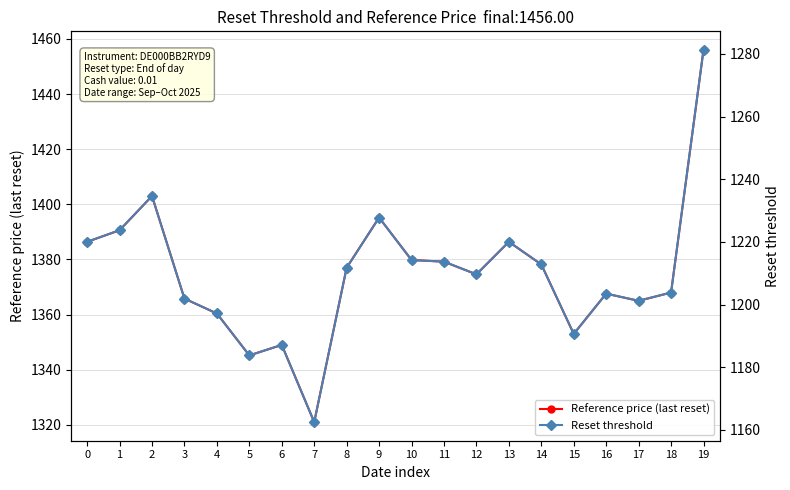

What are all the series names shown in the legend?

Reference price (last reset), Reset threshold